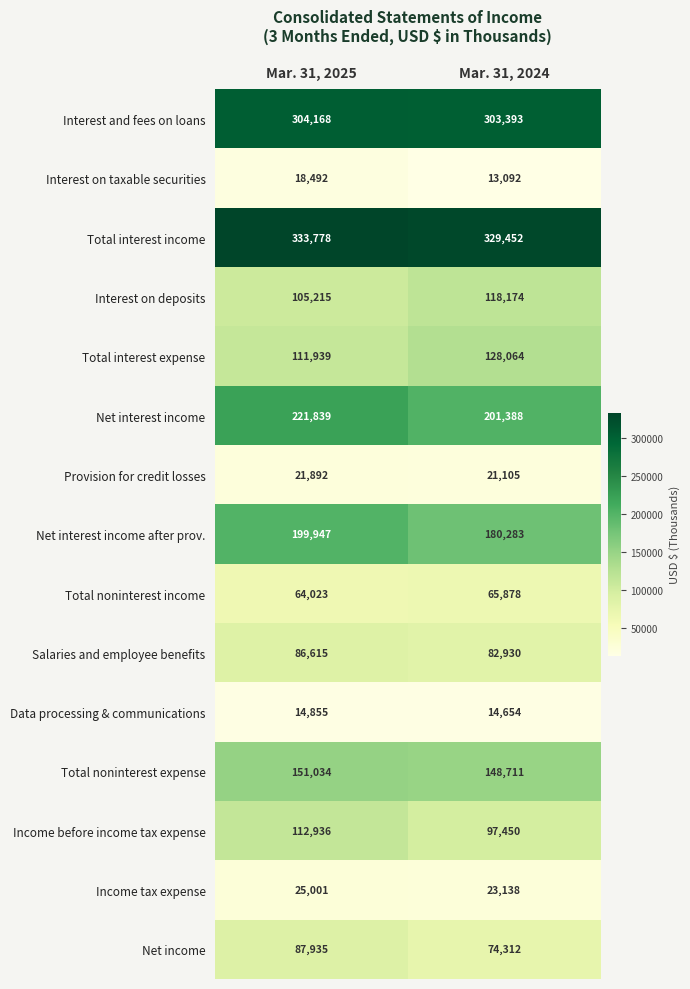

What value does the Interest and fees on loans series have at Mar. 31, 2024, to the nearest 10?

303390